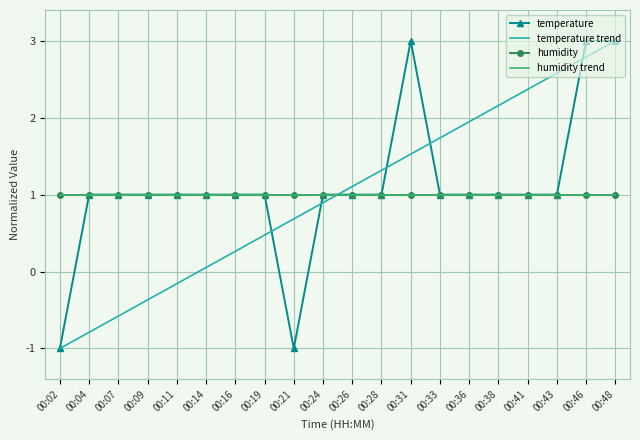

Does the chart have visible grid lines?

Yes